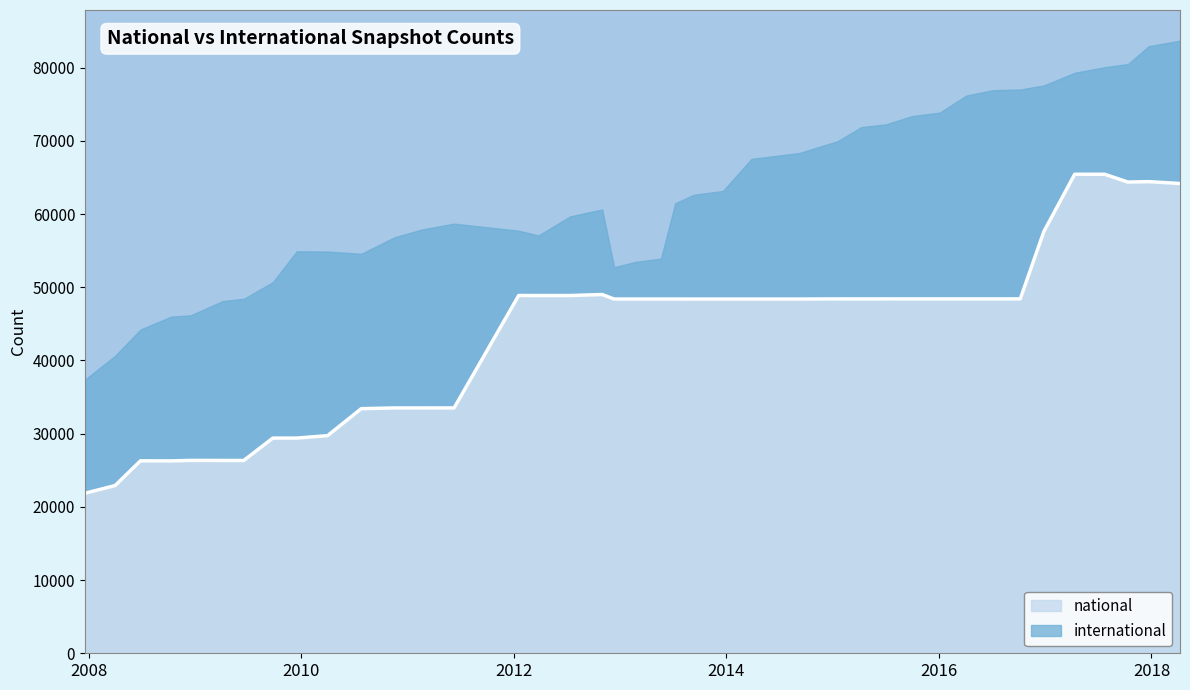

What is the maximum value for national?

65428